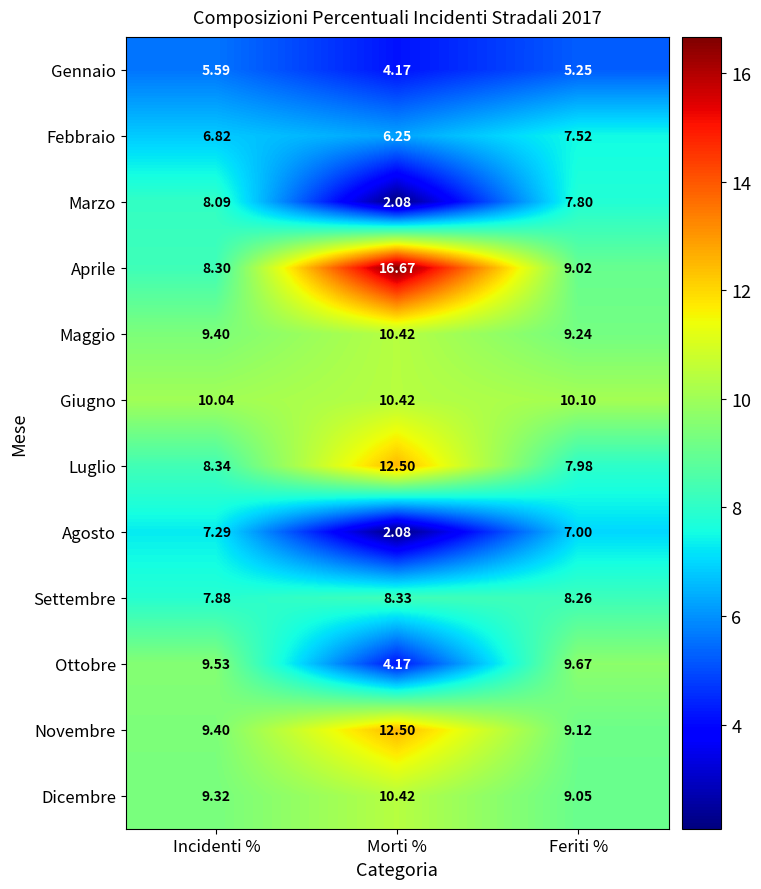

Which series has the widest spread of values?

Aprile